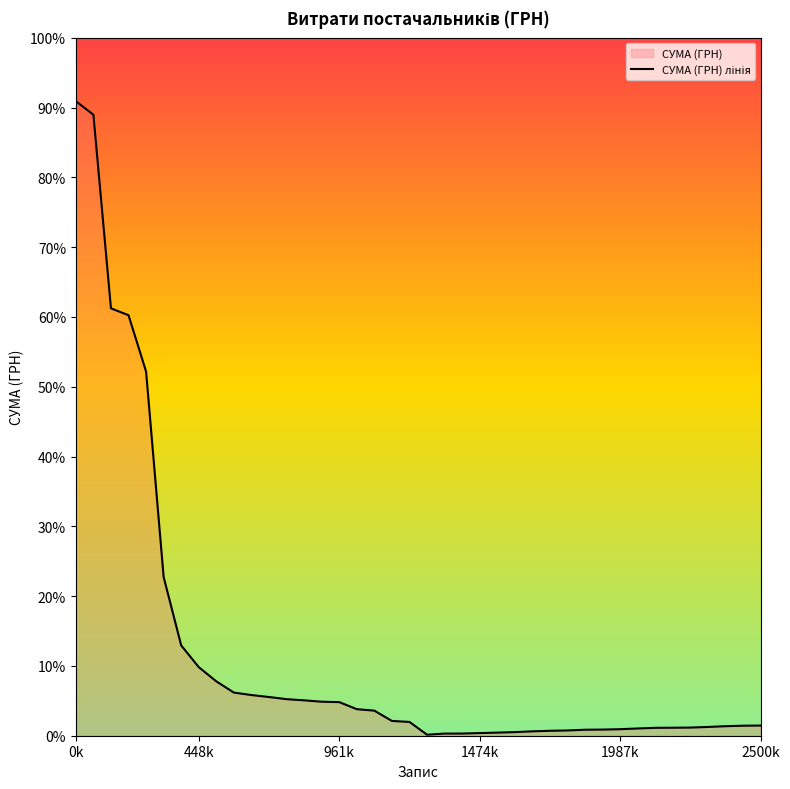

How many points are lower than both their immediate neighbors (excluding endpoints)?

1